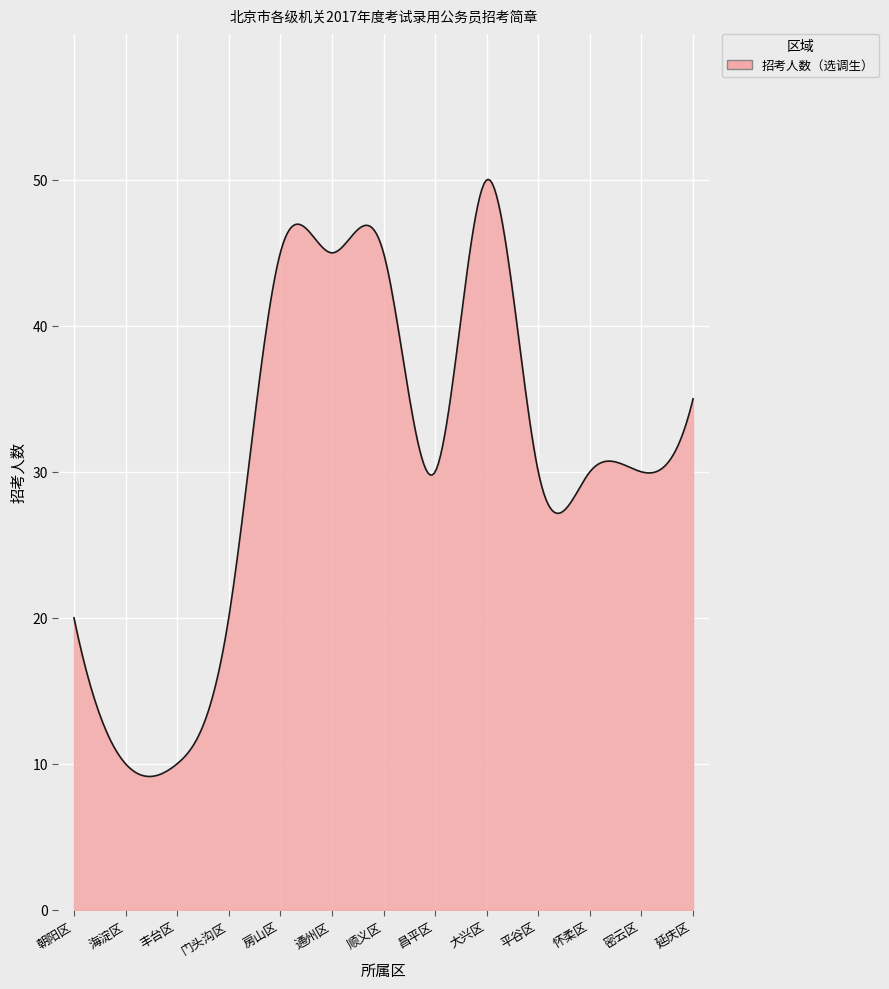

What is the average value?

30.8